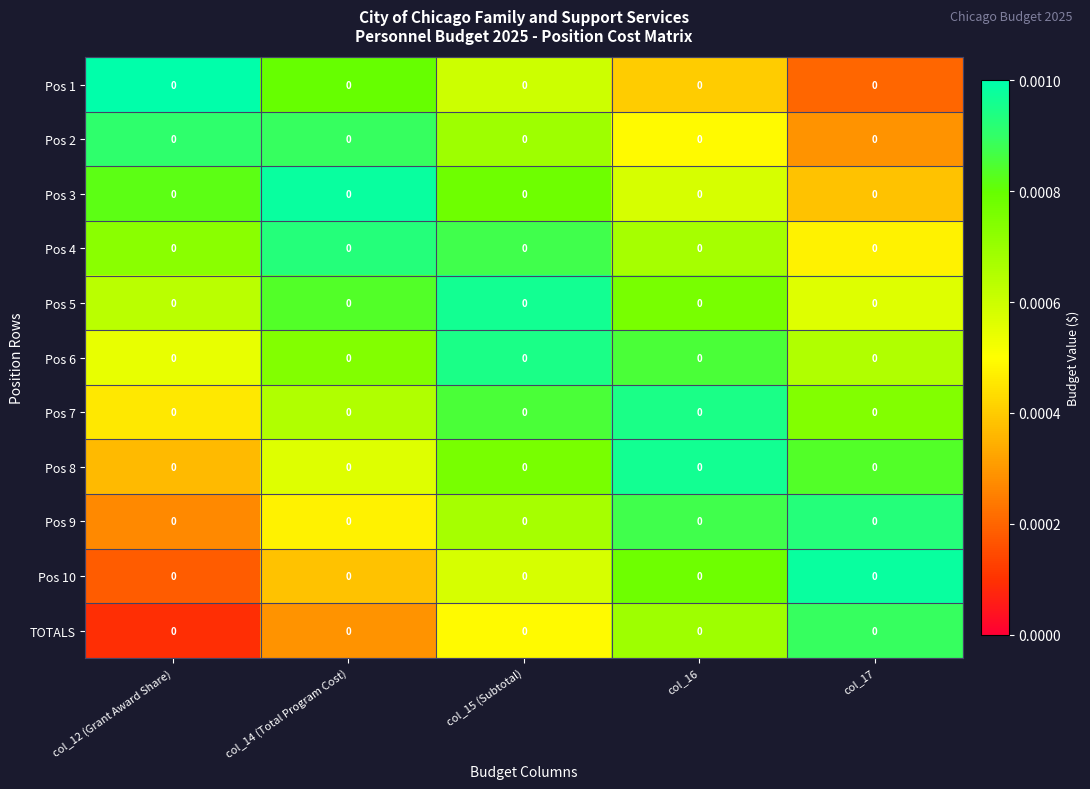

Reading left to right, extract all data points from this chart.

Pos 1: col_12 (Grant Award Share)=0.0	col_14 (Total Program Cost)=0.0	col_15 (Subtotal)=0.0	col_16=0.0	col_17=0.0
Pos 2: col_12 (Grant Award Share)=0.0	col_14 (Total Program Cost)=0.0	col_15 (Subtotal)=0.0	col_16=0.0	col_17=0.0
Pos 3: col_12 (Grant Award Share)=0.0	col_14 (Total Program Cost)=0.0	col_15 (Subtotal)=0.0	col_16=0.0	col_17=0.0
Pos 4: col_12 (Grant Award Share)=0.0	col_14 (Total Program Cost)=0.0	col_15 (Subtotal)=0.0	col_16=0.0	col_17=0.0
Pos 5: col_12 (Grant Award Share)=0.0	col_14 (Total Program Cost)=0.0	col_15 (Subtotal)=0.0	col_16=0.0	col_17=0.0
Pos 6: col_12 (Grant Award Share)=0.0	col_14 (Total Program Cost)=0.0	col_15 (Subtotal)=0.0	col_16=0.0	col_17=0.0
Pos 7: col_12 (Grant Award Share)=0.0	col_14 (Total Program Cost)=0.0	col_15 (Subtotal)=0.0	col_16=0.0	col_17=0.0
Pos 8: col_12 (Grant Award Share)=0.0	col_14 (Total Program Cost)=0.0	col_15 (Subtotal)=0.0	col_16=0.0	col_17=0.0
Pos 9: col_12 (Grant Award Share)=0.0	col_14 (Total Program Cost)=0.0	col_15 (Subtotal)=0.0	col_16=0.0	col_17=0.0
Pos 10: col_12 (Grant Award Share)=0.0	col_14 (Total Program Cost)=0.0	col_15 (Subtotal)=0.0	col_16=0.0	col_17=0.0
TOTALS: col_12 (Grant Award Share)=0.0	col_14 (Total Program Cost)=0.0	col_15 (Subtotal)=0.0	col_16=0.0	col_17=0.0